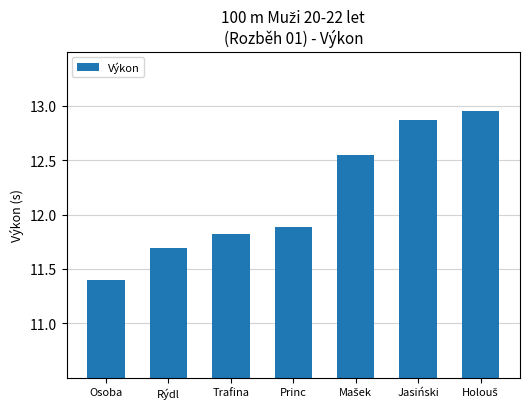

Between Trafina and Rýdl, which is larger?

Trafina